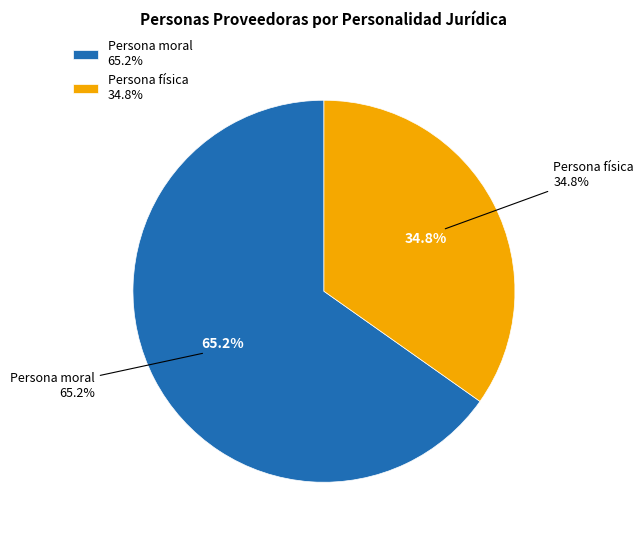

Is there any slice that represents more than half of the pie?

Yes